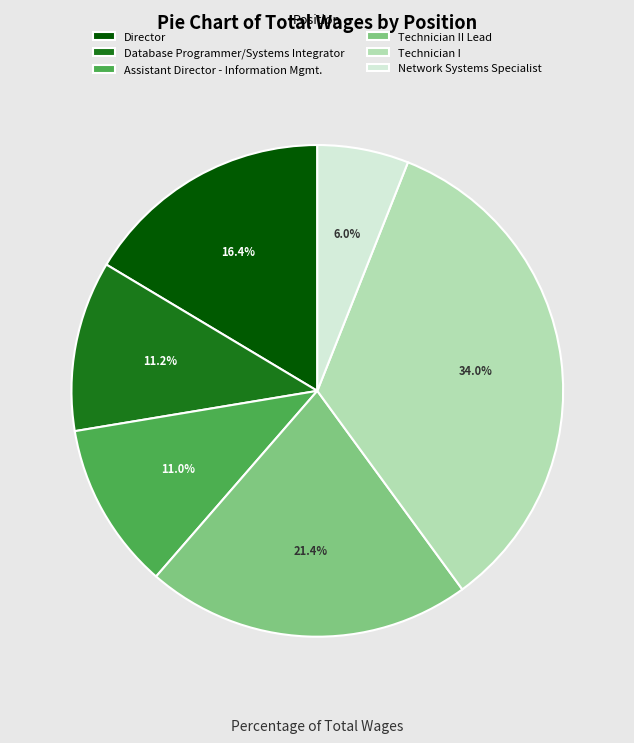

True or false: Technician I accounts for 25% of the total.

False